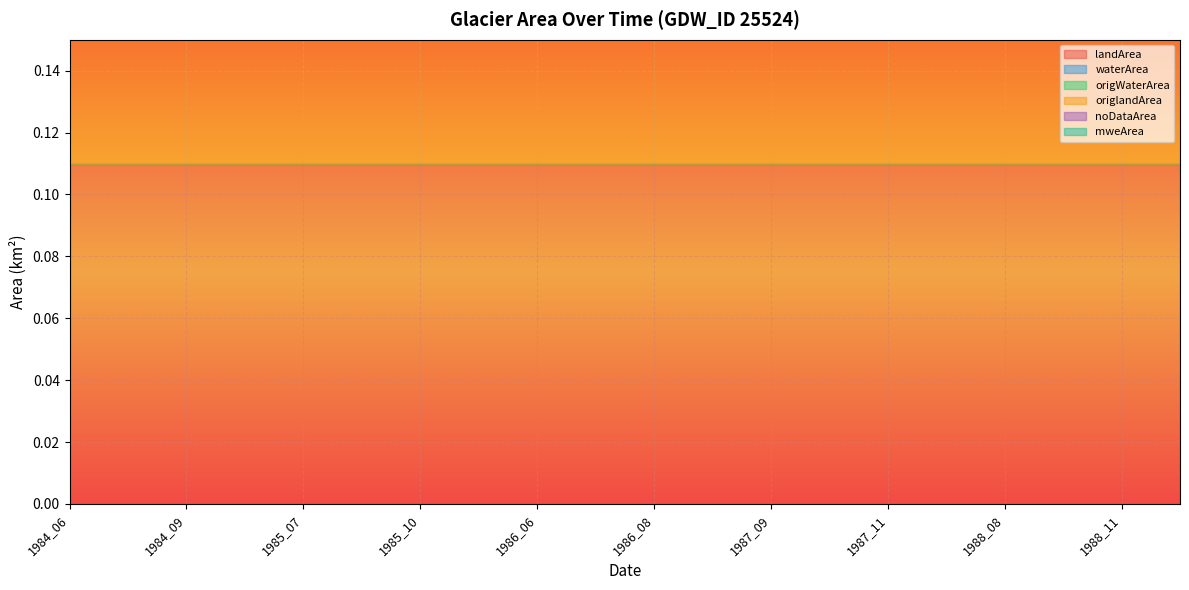

Reading left to right, what are all the values shown in this chart?

landArea: 0.1	0.1	0.1	0.1	0.1	0.1	0.1	0.1	0.1	0.1	0.1	0.1	0.1	0.1	0.1	0.1	0.1	0.1	0.1	0.1
waterArea: 0.0	0.0	0.0	0.0	0.0	0.0	0.0	0.0	0.0	0.0	0.0	0.0	0.0	0.0	0.0	0.0	0.0	0.0	0.0	0.0
origWaterArea: 0.0	0.0	0.0	0.0	0.0	0.0	0.0	0.0	0.0	0.0	0.0	0.0	0.0	0.0	0.0	0.0	0.0	0.0	0.0	0.0
origlandArea: 0.1	0.1	0.1	0.1	0.1	0.1	0.1	0.1	0.1	0.1	0.1	0.1	0.1	0.1	0.1	0.1	0.1	0.1	0.1	0.1
noDataArea: 0.0	0.0	0.0	0.0	0.0	0.0	0.0	0.0	0.0	0.0	0.0	0.0	0.0	0.0	0.0	0.0	0.0	0.0	0.0	0.0
mweArea: 0.1	0.1	0.1	0.1	0.1	0.1	0.1	0.1	0.1	0.1	0.1	0.1	0.1	0.1	0.1	0.1	0.1	0.1	0.1	0.1